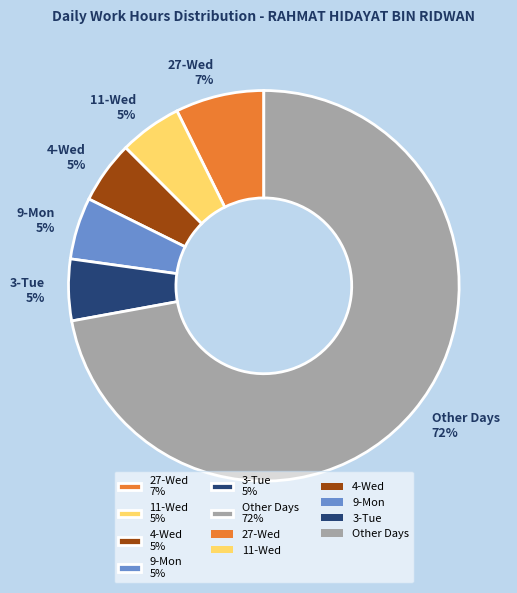

True or false: 9-Mon 5% accounts for 5% of the total.

True